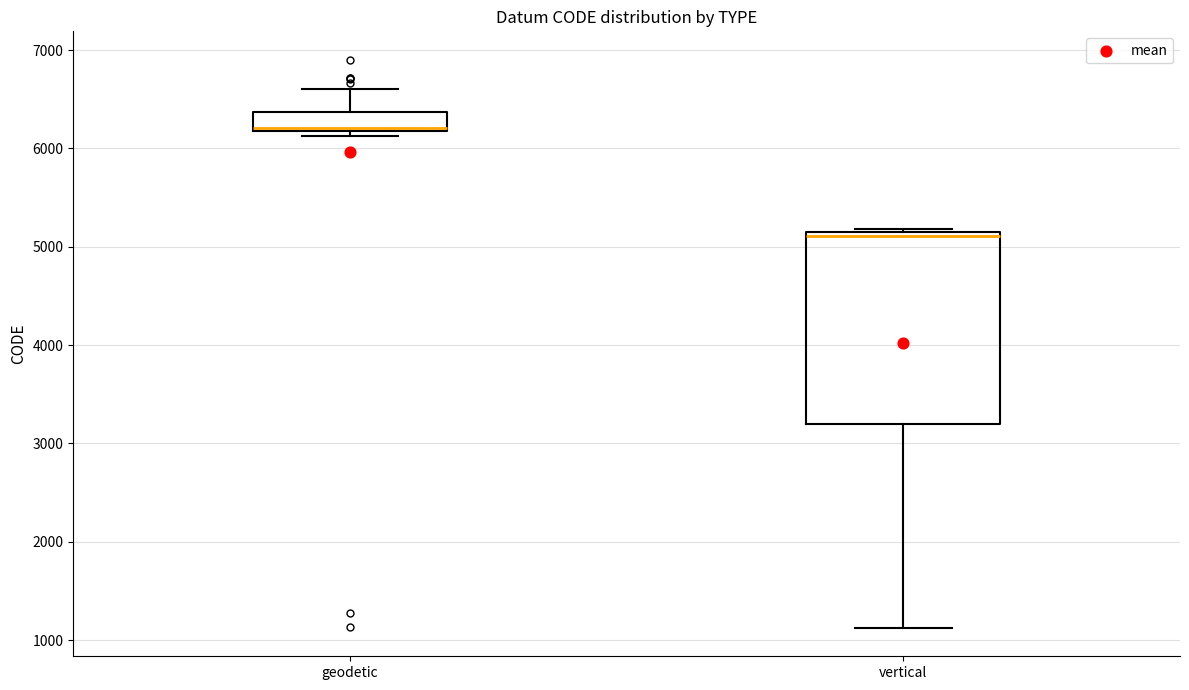

Where does the lower whisker of the box for vertical end on the y-axis? The values are not printed on the chart, so give them approximately, as read against the axis.

1100